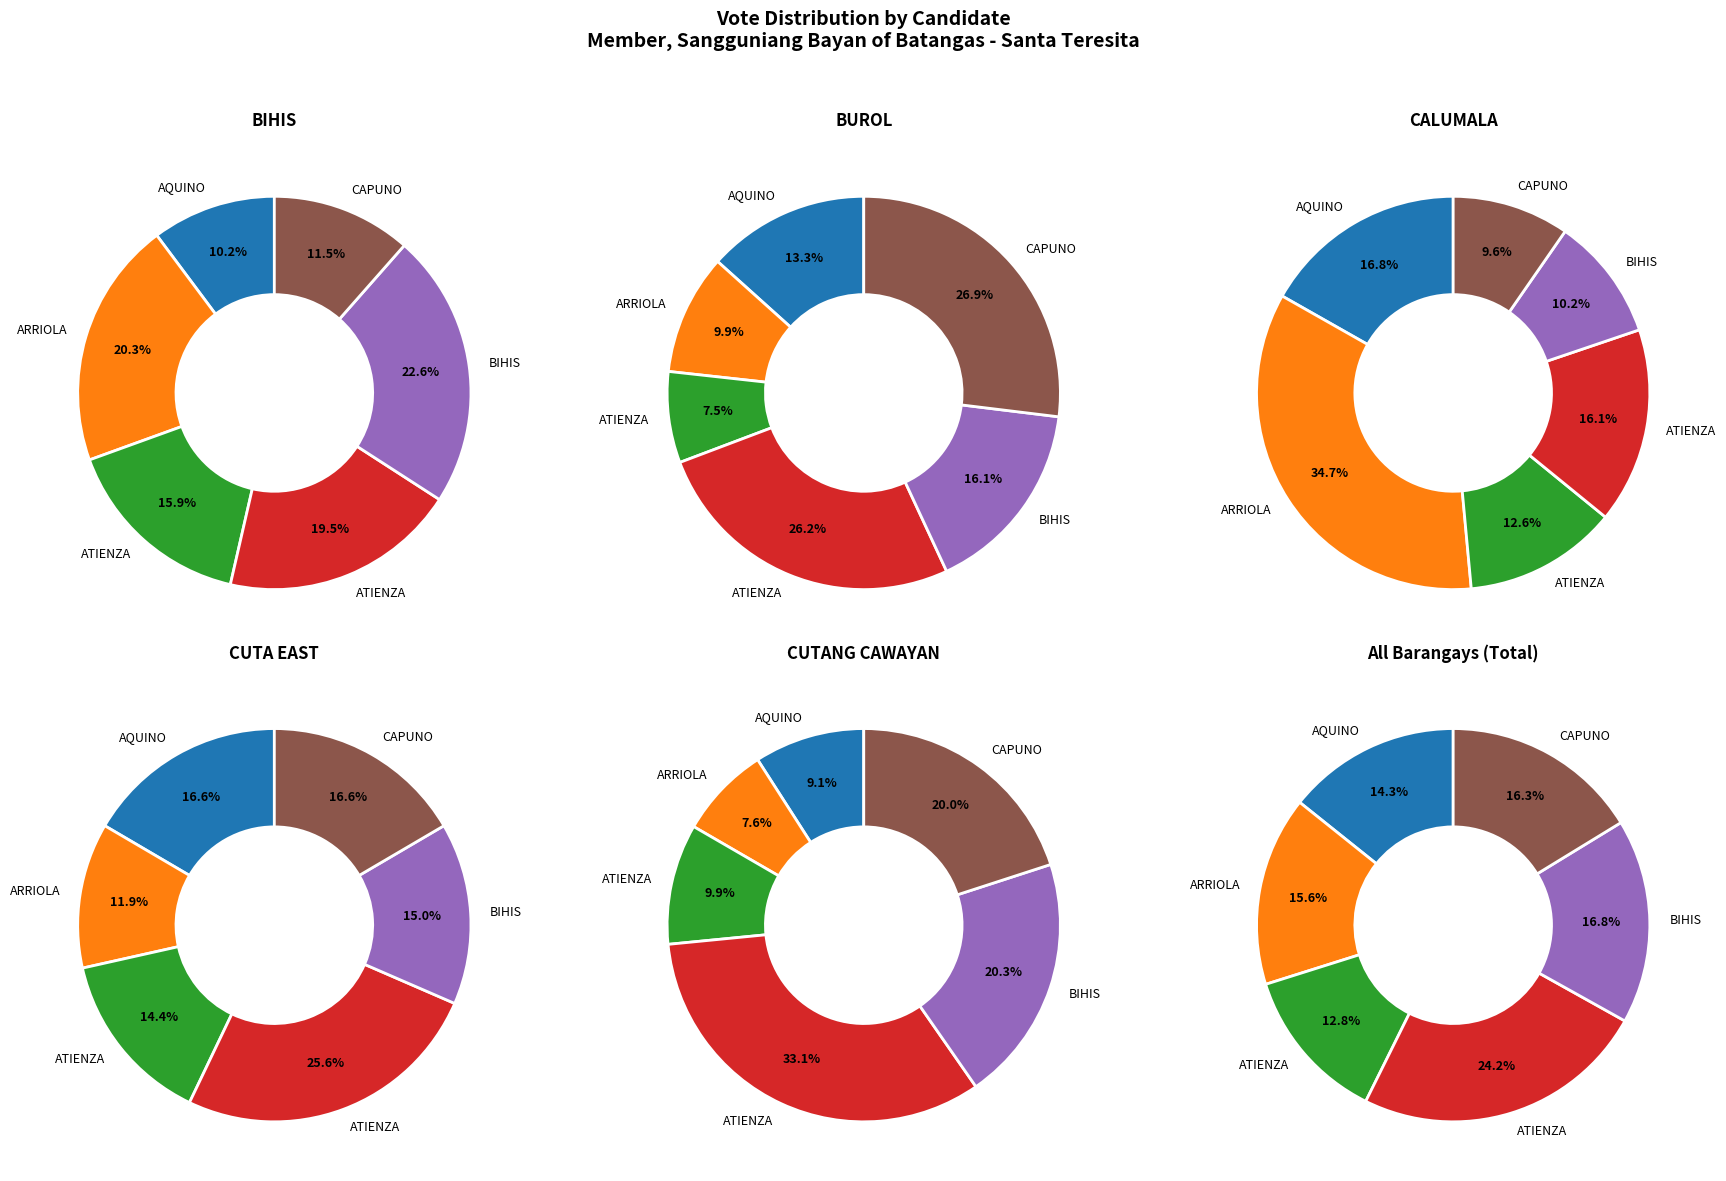

What portion of the pie excludes CUTANG CAWAYAN?

96.3%